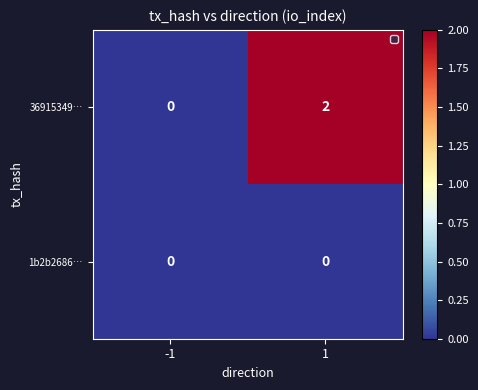

At which category does the chart reach its peak across all series?

1